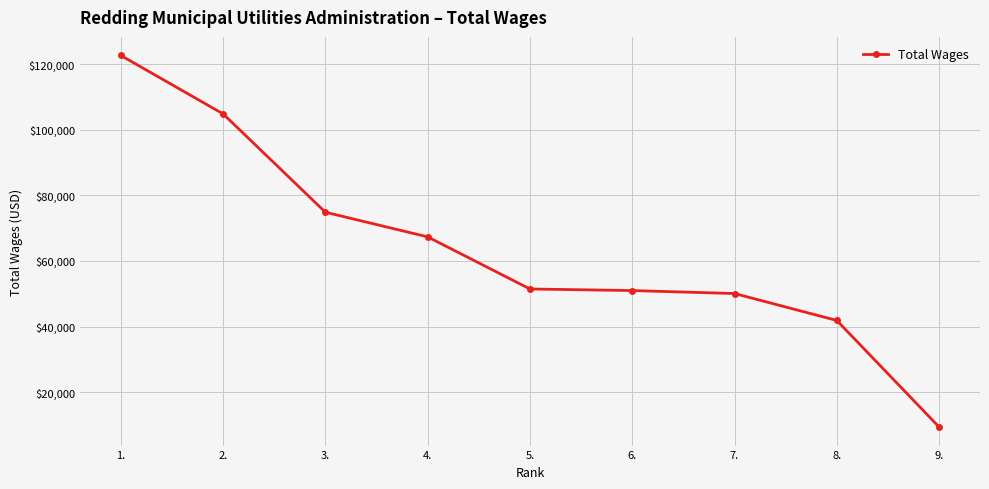

What is the sum of all values?

573415